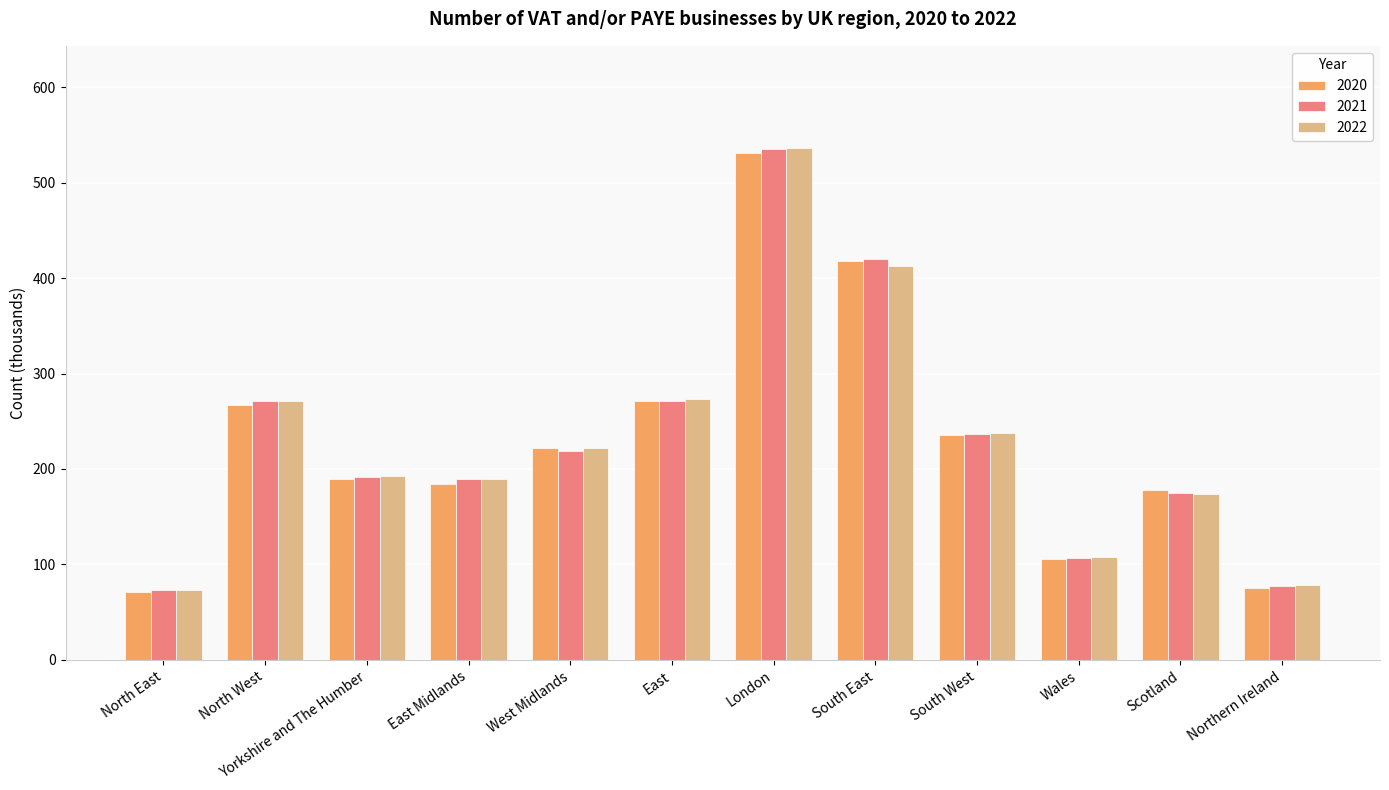

Is it true that 2021 equals 237 at South West?

True